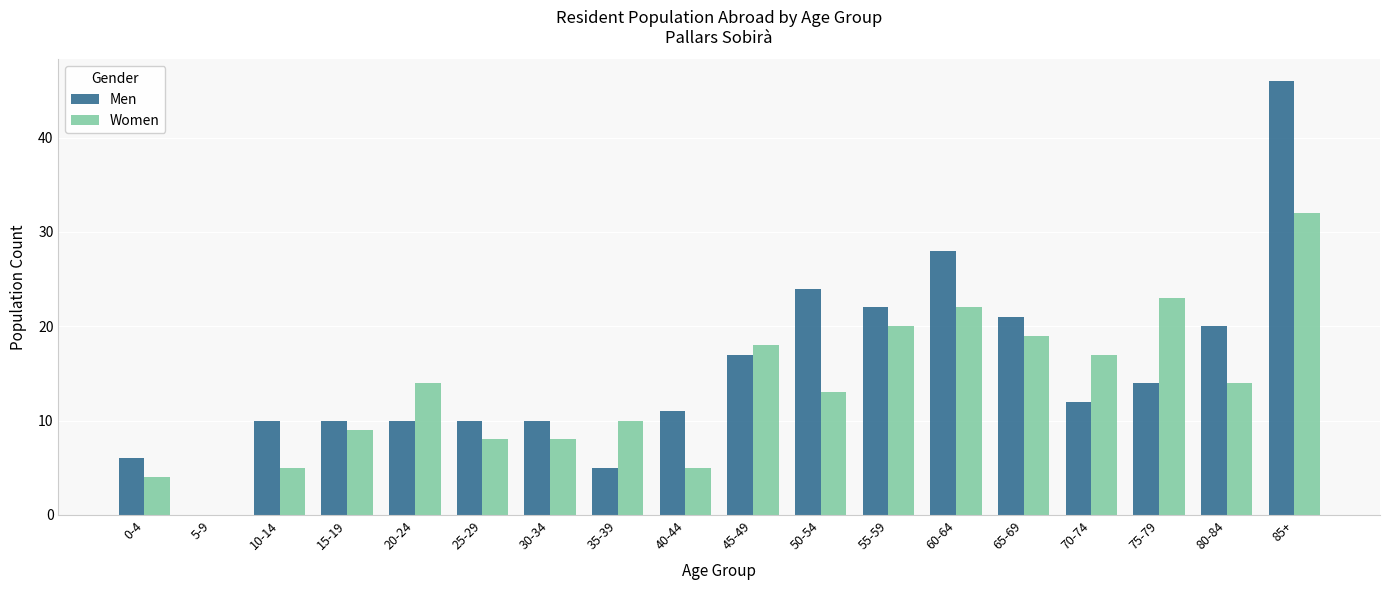

Which series has the largest range (max minus min)?

Men